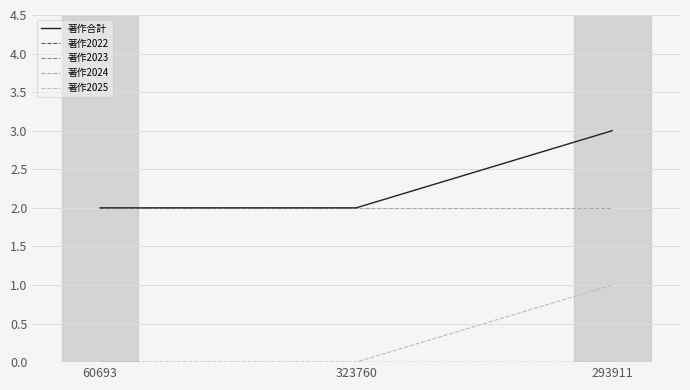

Rank the series by their maximum value, from highest to lowest.

著作合計, 著作2024, 著作2025, 著作2022, 著作2023